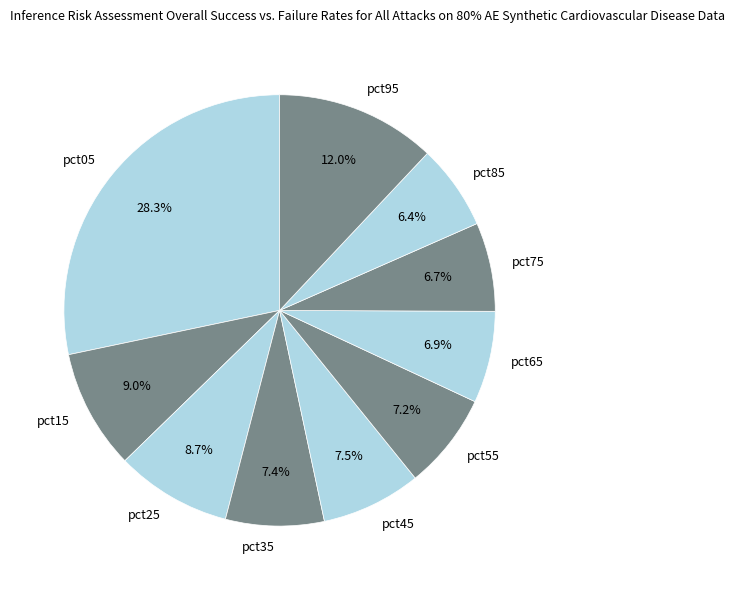

Which category has the biggest portion of the pie?

pct05